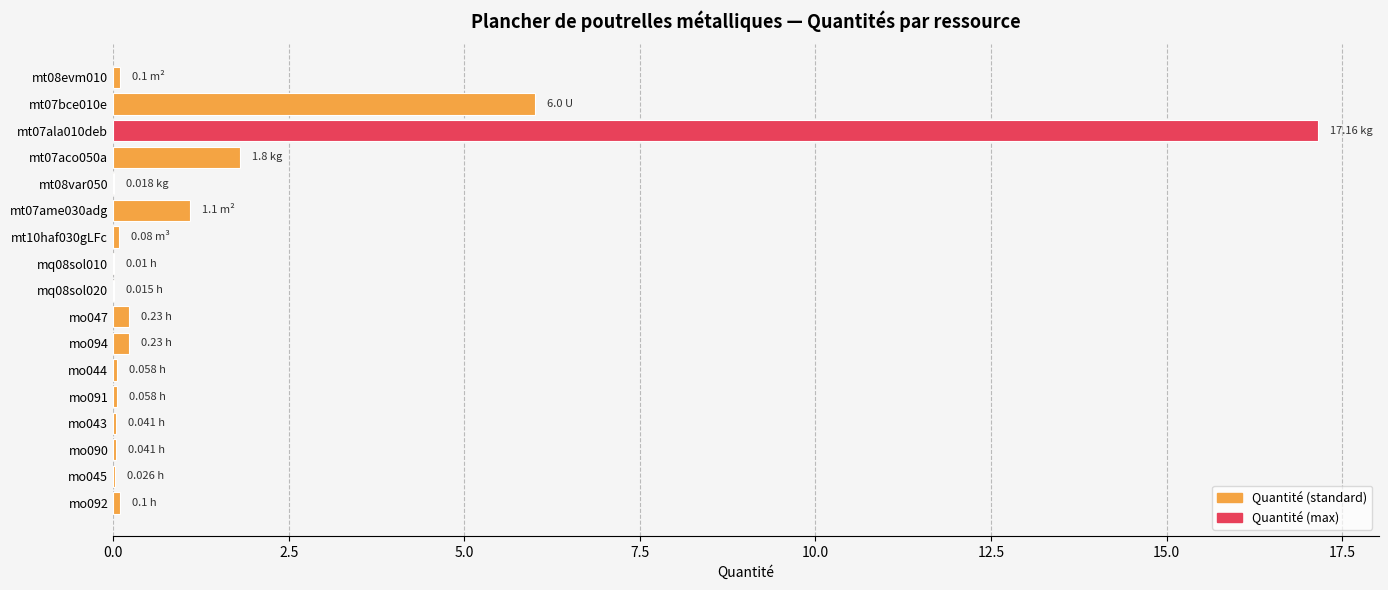

What is the sum of all values?

27.1